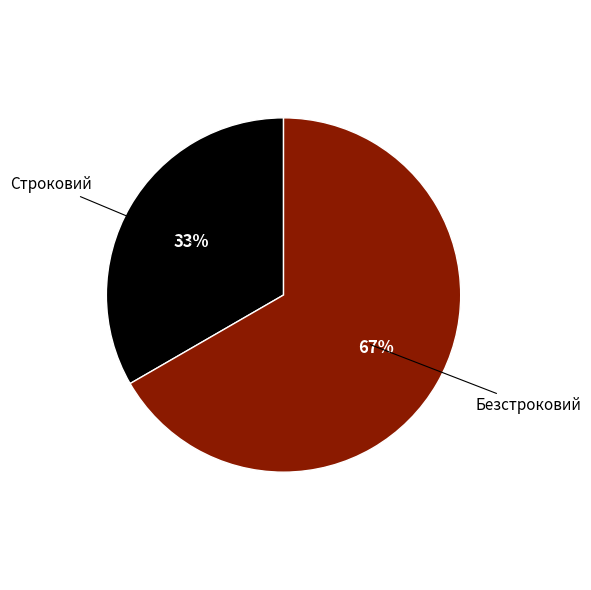

Is there any slice that represents more than half of the pie?

Yes